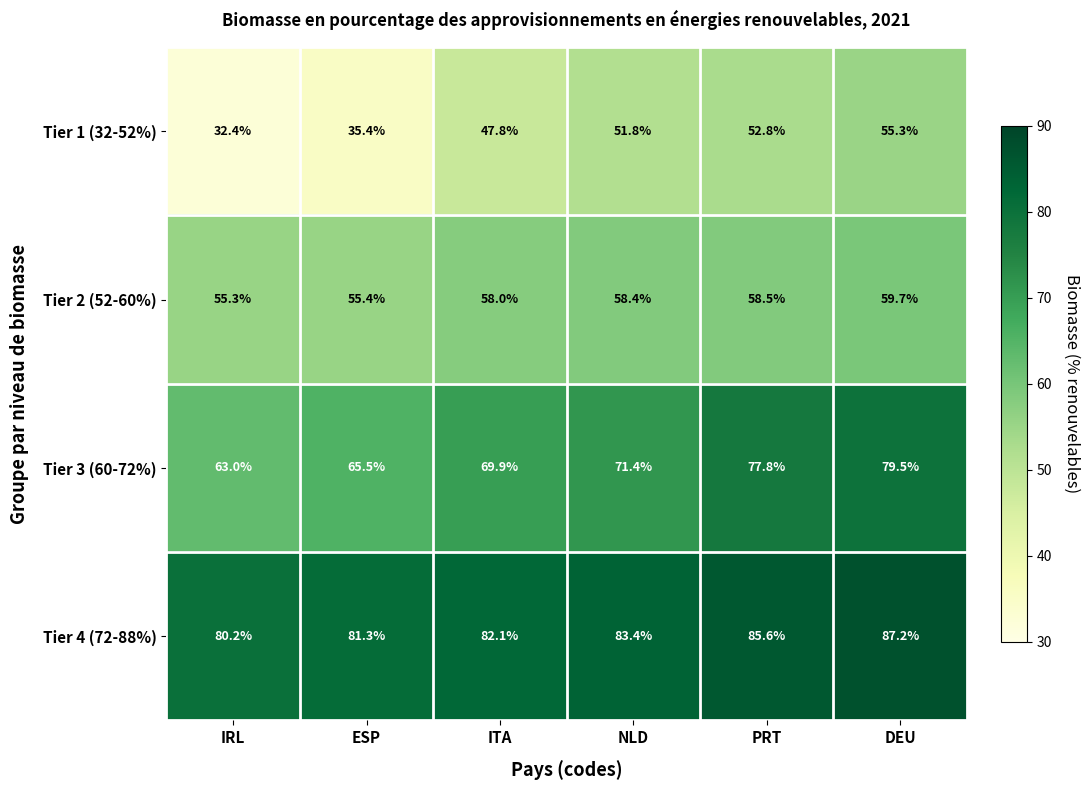

Rank the series by their maximum value, from highest to lowest.

Tier 4 (72-88%), Tier 3 (60-72%), Tier 2 (52-60%), Tier 1 (32-52%)